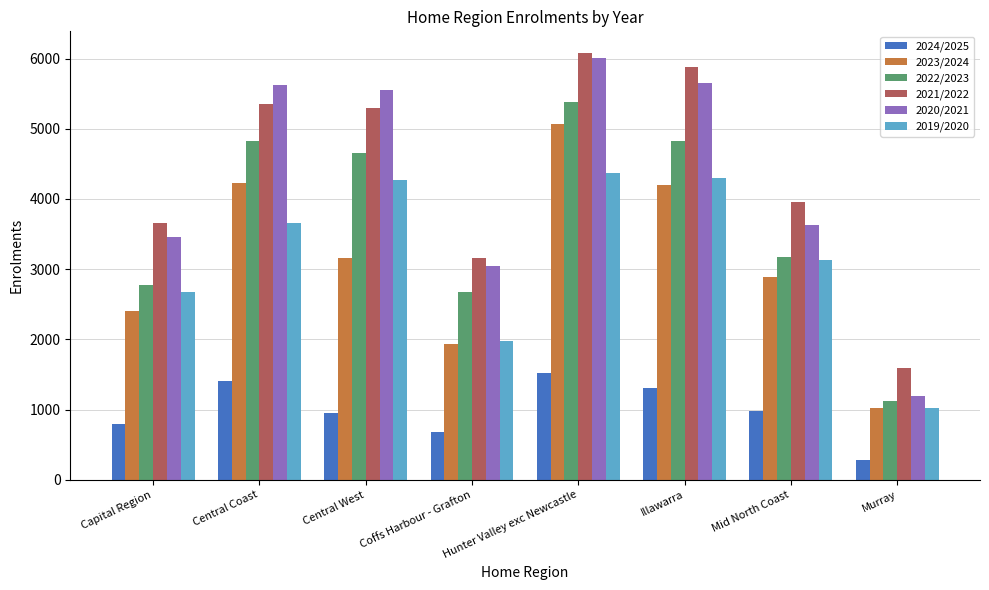

Between Capital Region and Central West, which series saw the biggest shift?

2020/2021